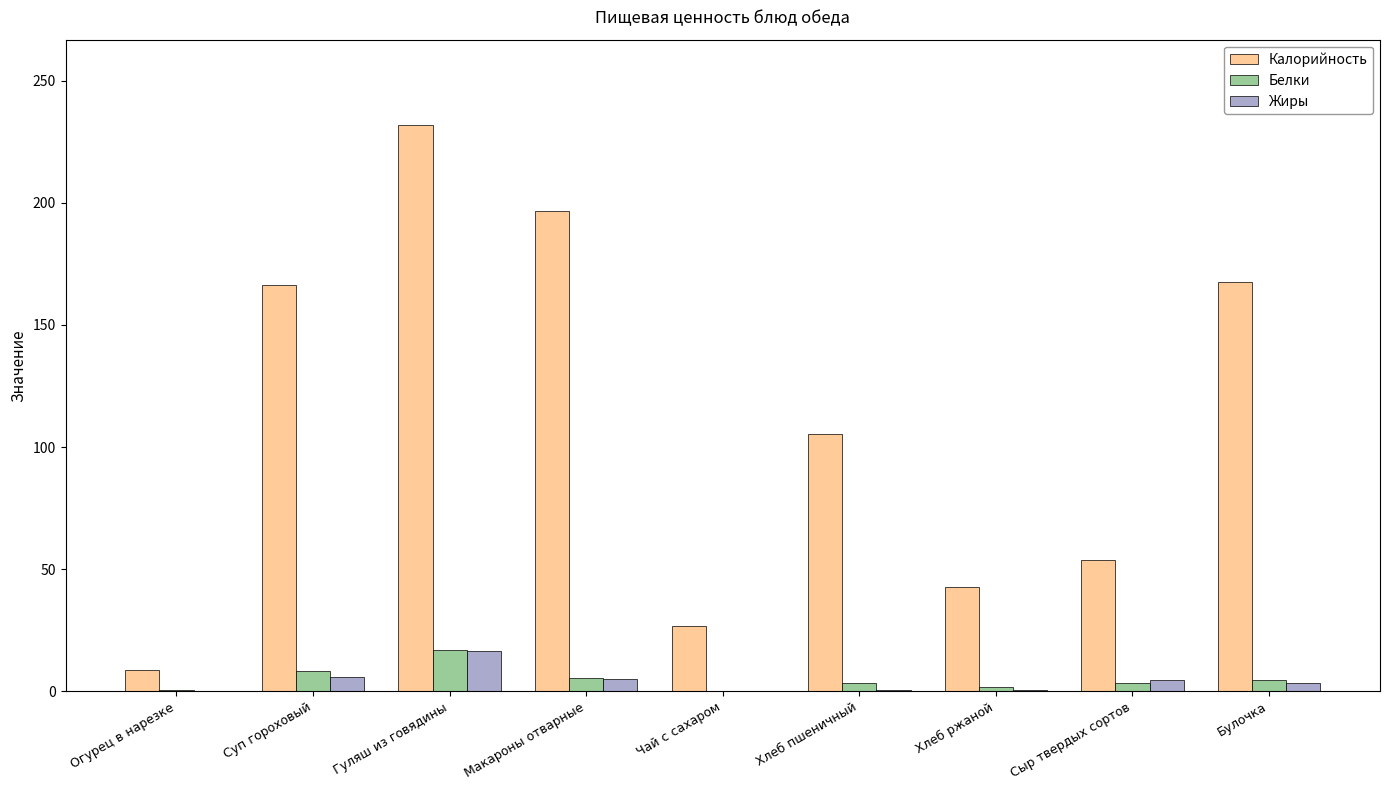

Which series has the widest spread of values?

Калорийность